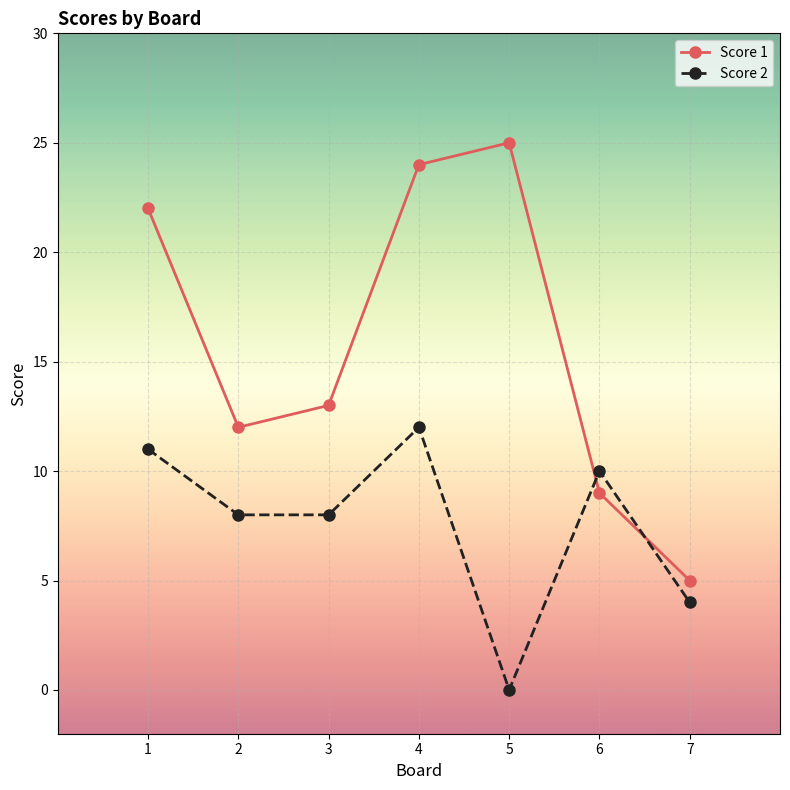

How many intersections are there between Score 2 and Score 1?

2